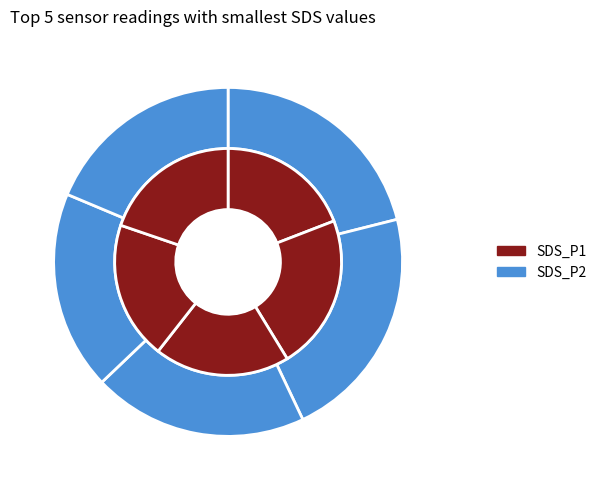

True or false: 00:06 accounts for 1% of the total.

False